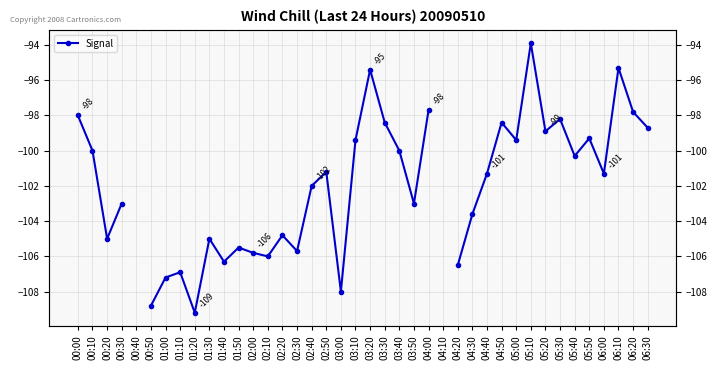

How many series are shown in this chart?

1